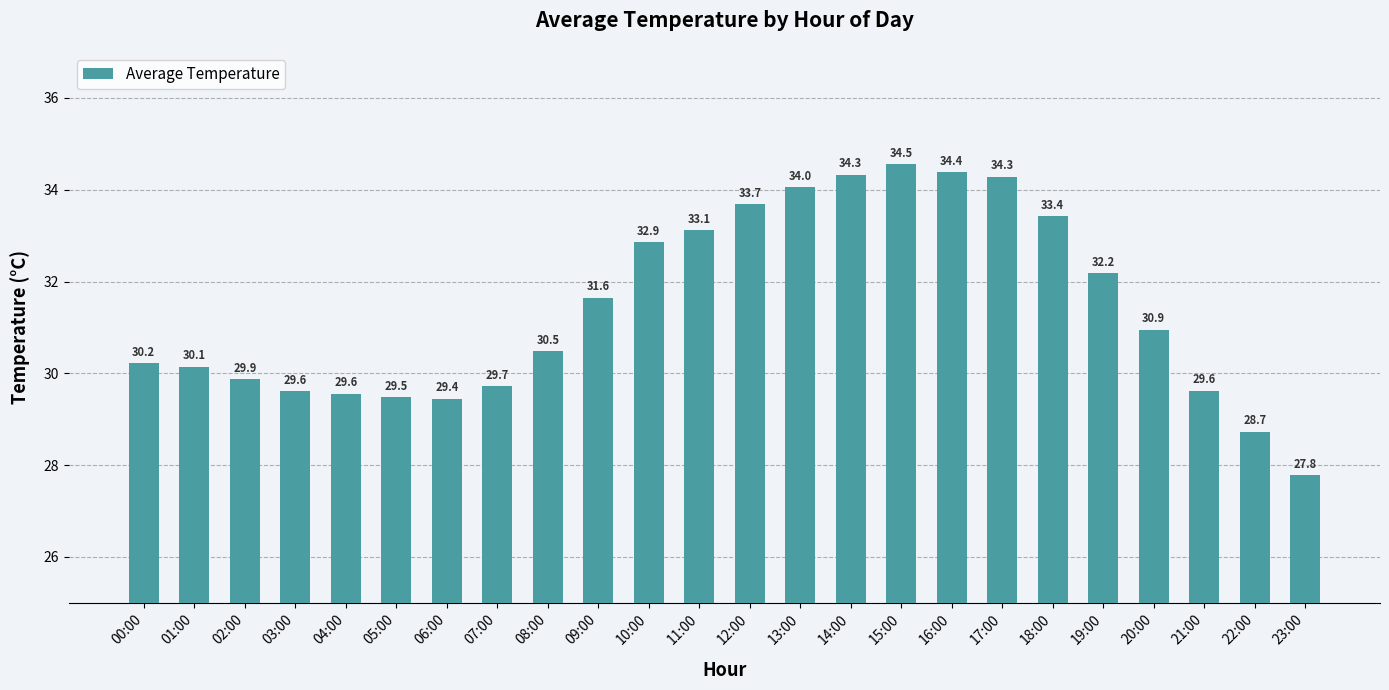

Read the value at 12:00.

33.7